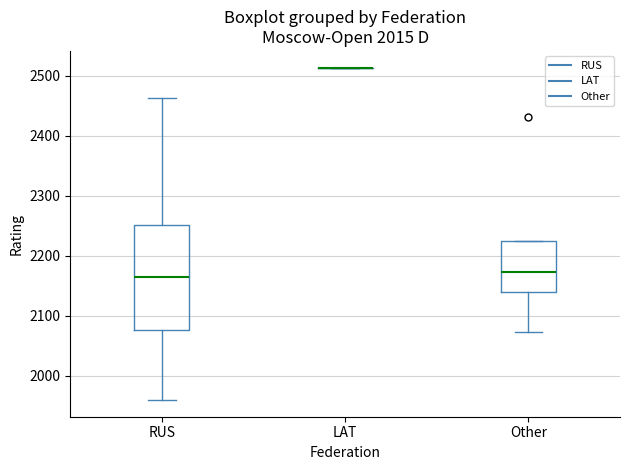

Reading left to right, transcribe this box plot: for each box, give where its median line is, the range the box spans, and where its two whiskers end, as read against the y-axis. The values are not printed on the chart, so give them approximately, as read against the axis.

RUS: median 2160, box 2080 to 2250, whiskers 1960 to 2460
LAT: box collapsed to a line at 2510, whiskers 2510 to 2510
Other: median 2170, box 2140 to 2220, whiskers 2070 to 2220